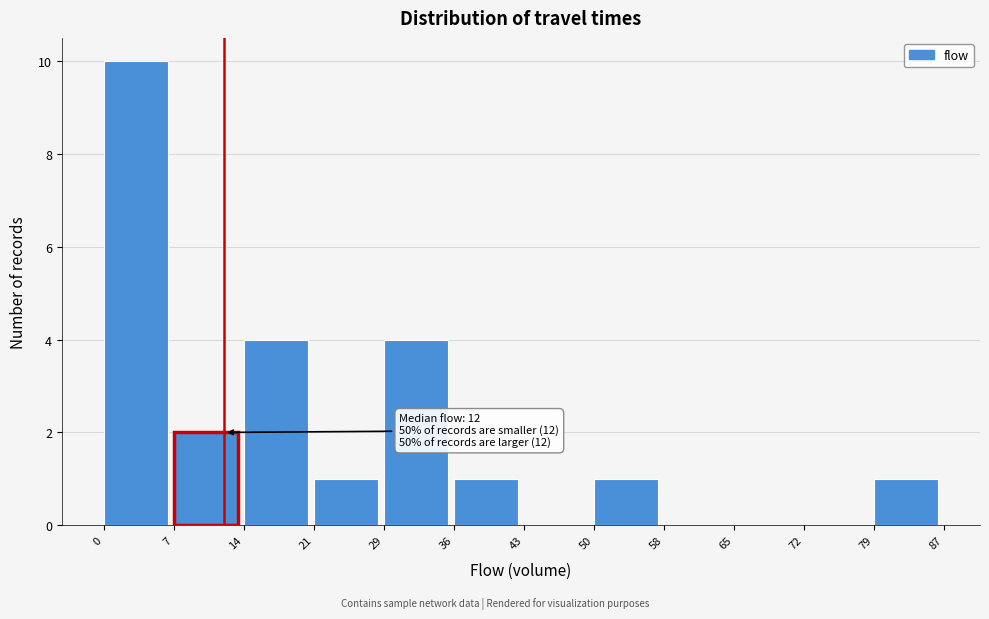

Which range on the x-axis has the tallest bar?

0 to 7